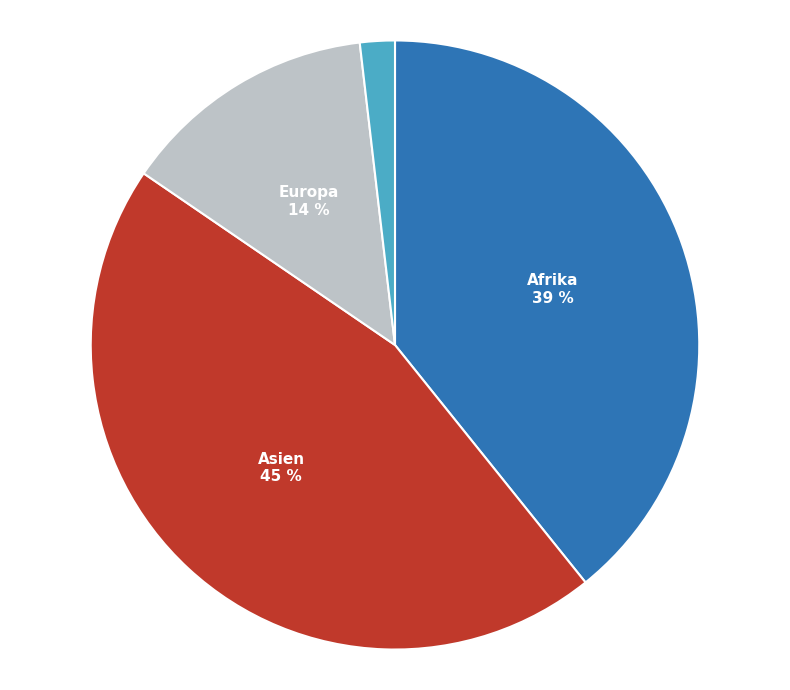

Is there any slice that represents more than half of the pie?

No